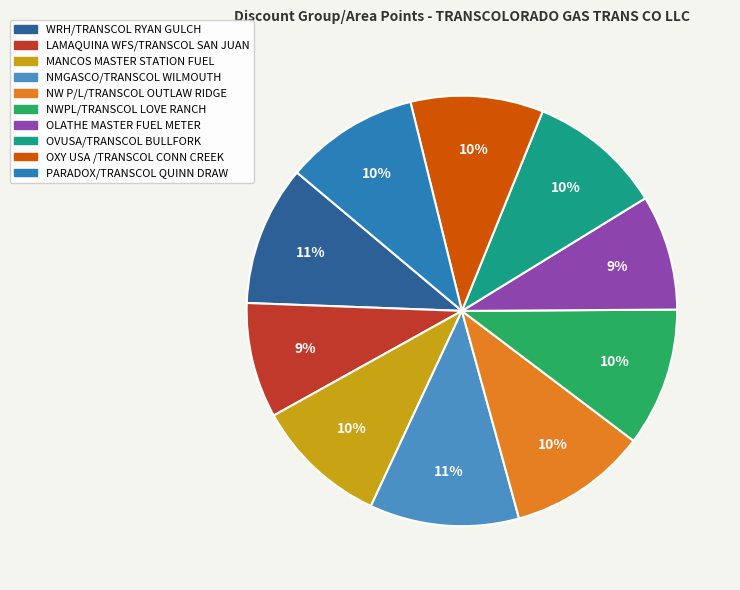

How many slices are in this pie chart?

10